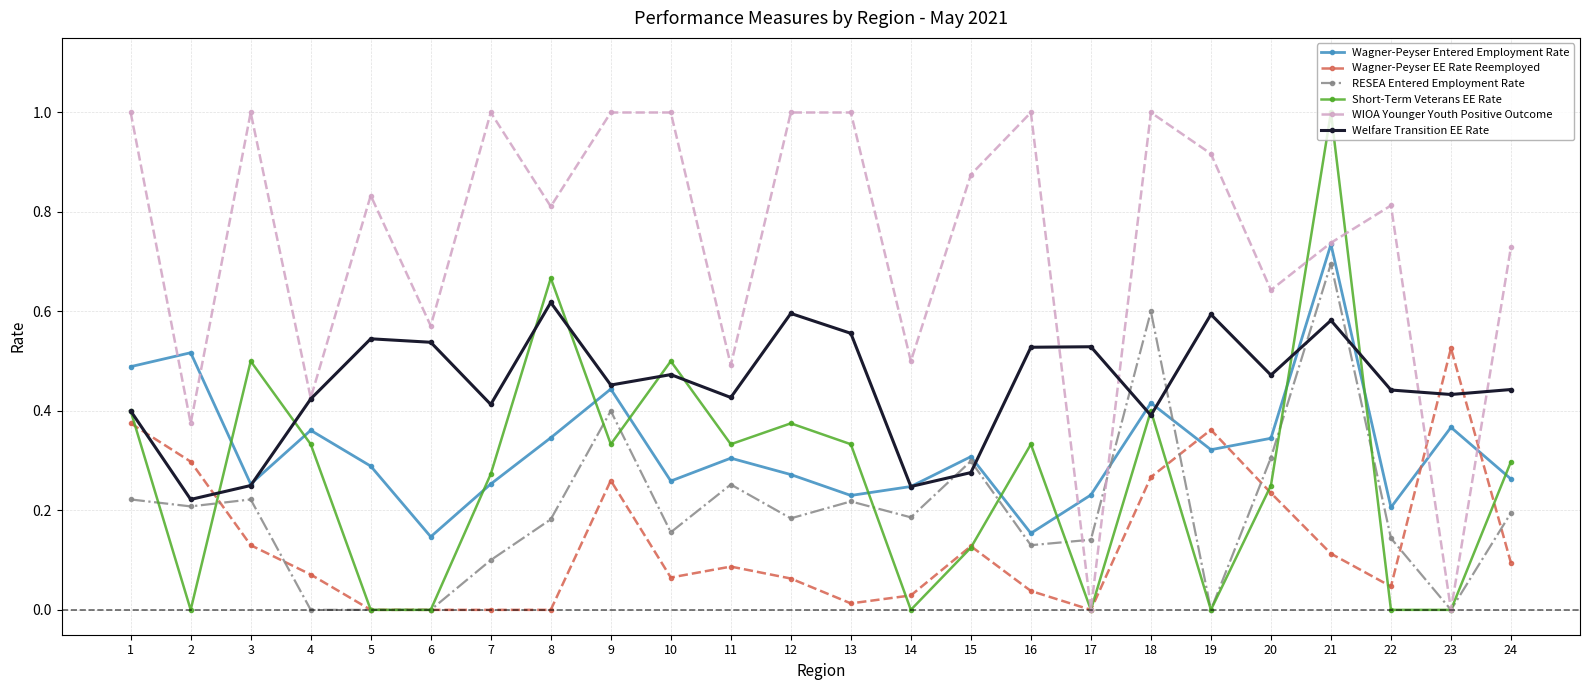

Which series ends up on top after the final intersection of Wagner-Peyser Entered Employment Rate and Welfare Transition EE Rate?

Welfare Transition EE Rate